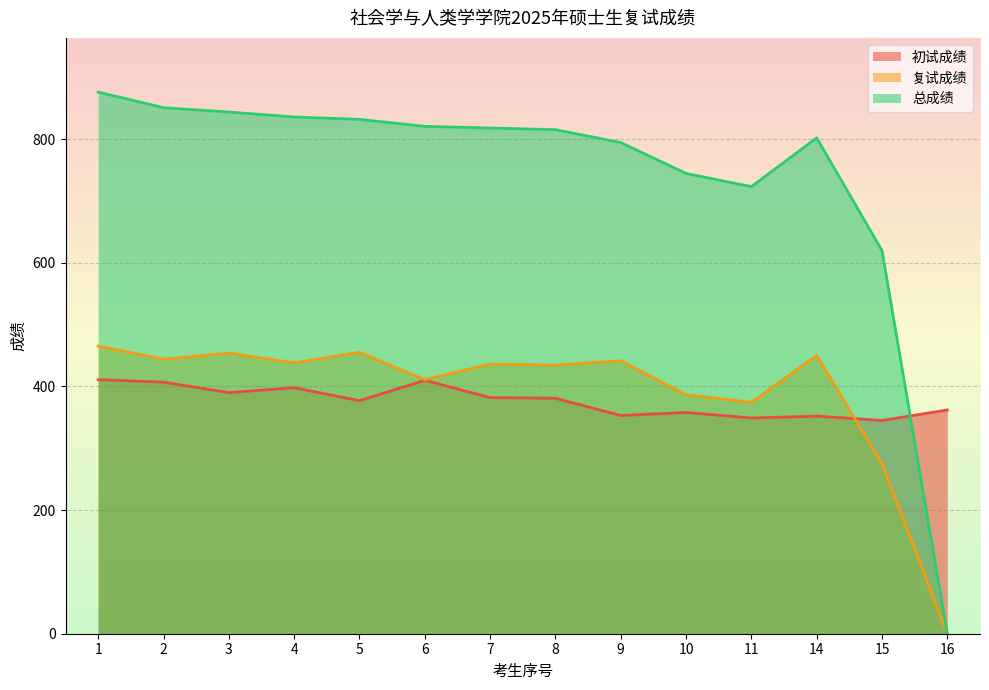

What are all the series names shown in the legend?

初试成绩, 复试成绩, 总成绩